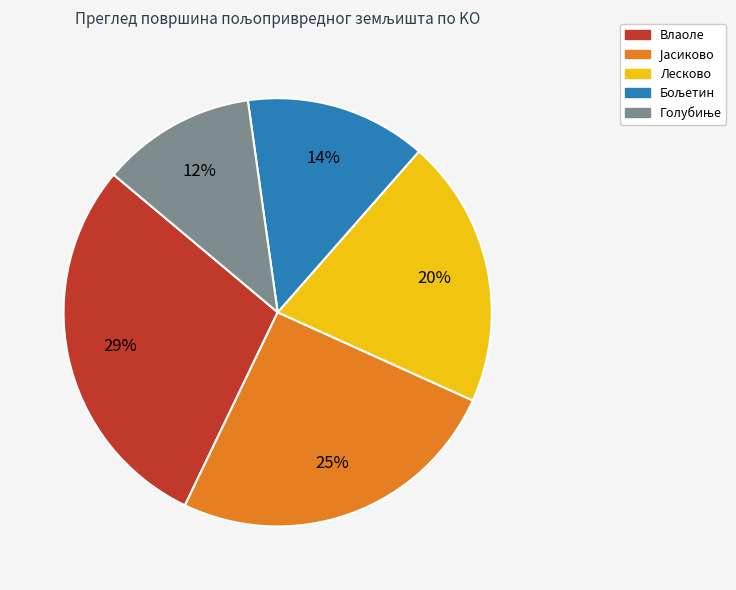

Which slice is the largest?

Влаоле